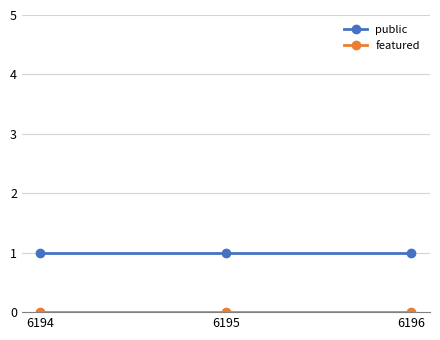

What is the value of the public point at the 2nd from the left?

1